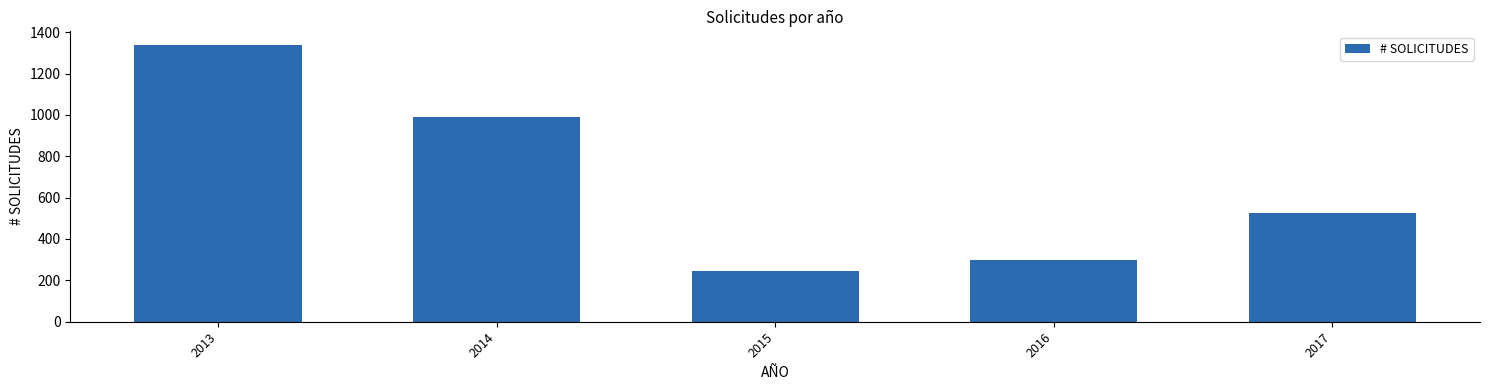

List the labels in order of value, largest first.

2013, 2014, 2017, 2016, 2015